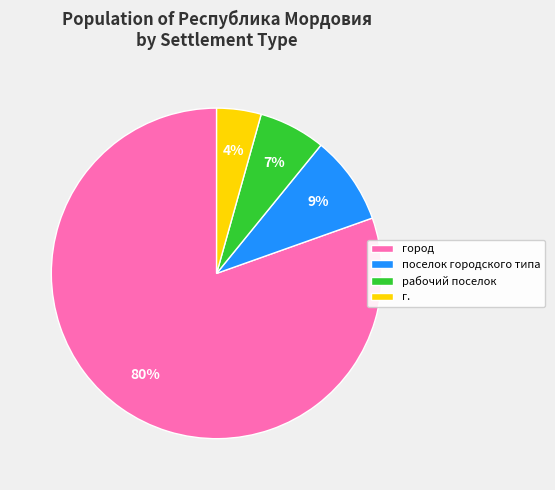

Is it true that город is 69% of the pie?

False